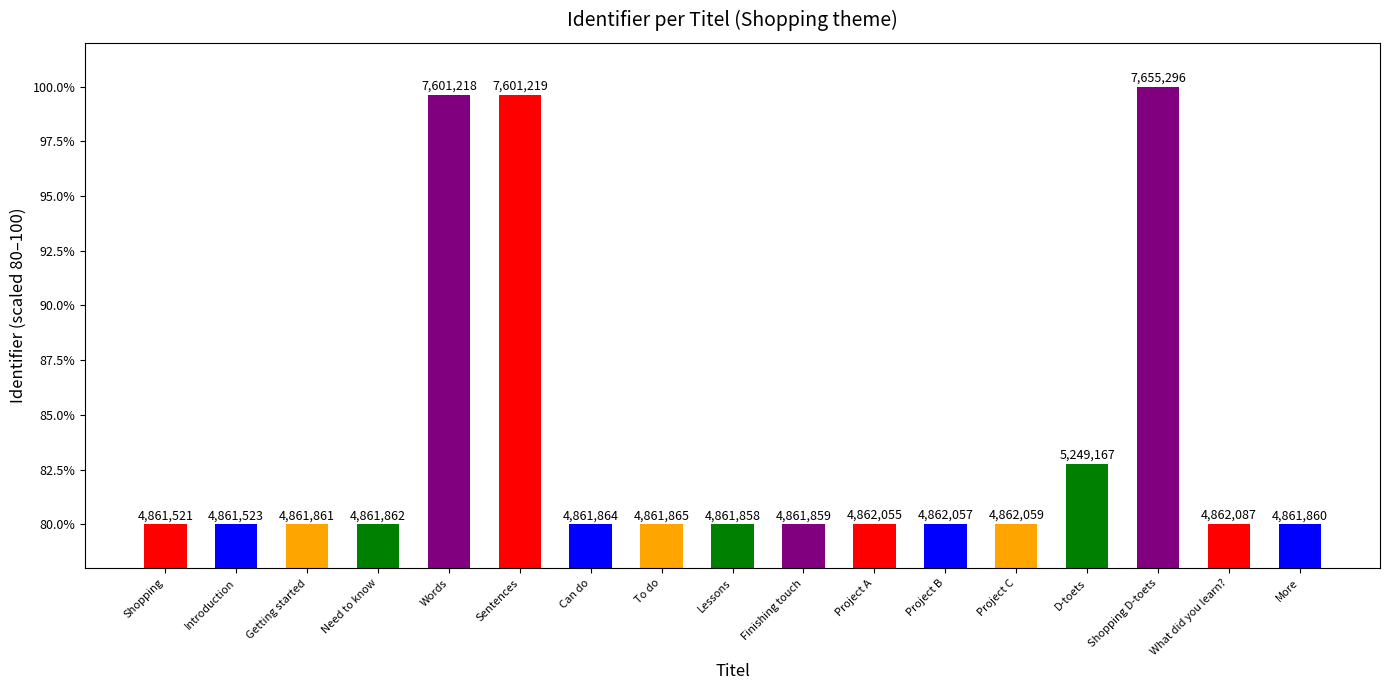

Are the bars horizontal?

No